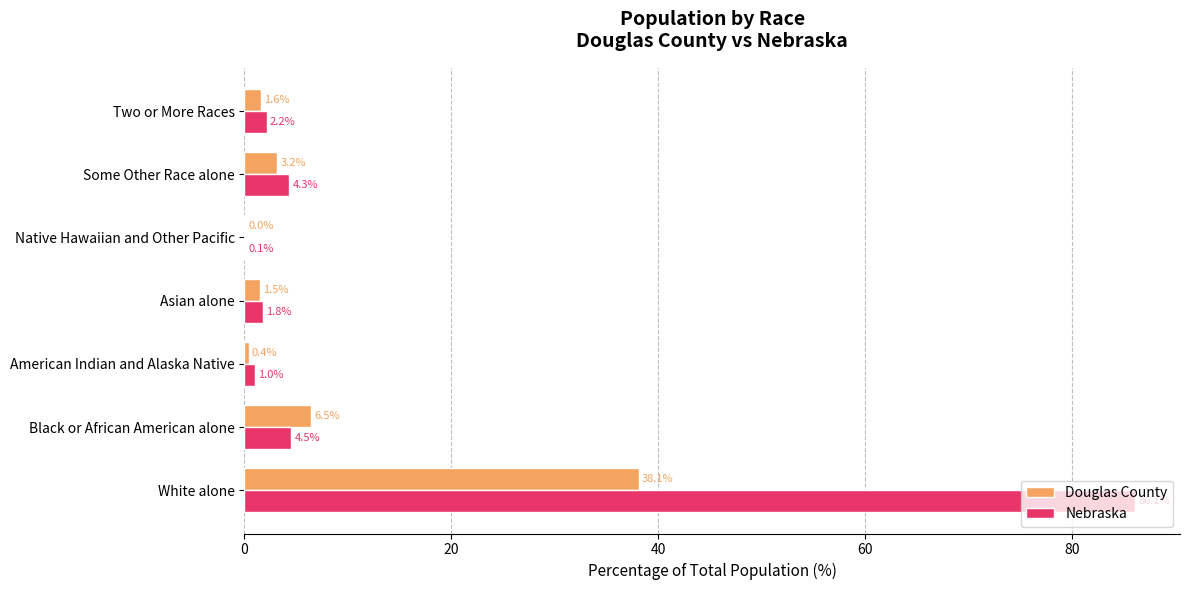

True or false: Douglas County has a value of 1.5 at Asian alone.

True